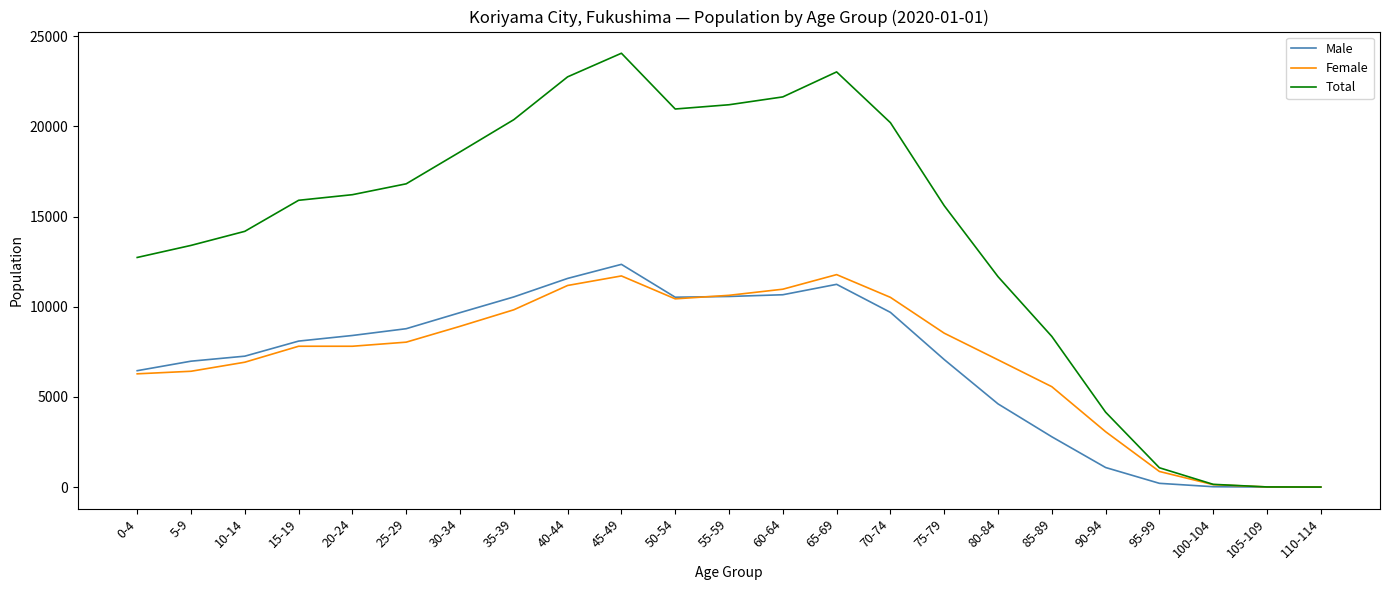

How many lines are shown in the chart?

3